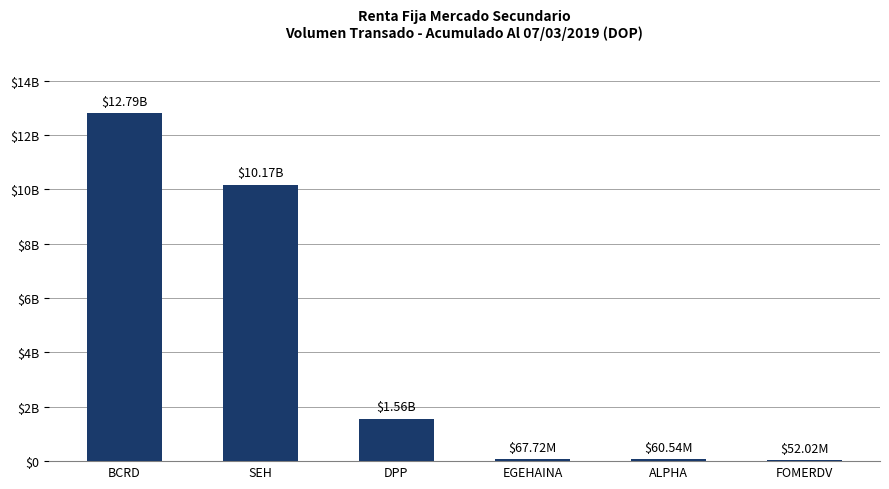

Are the bars horizontal?

No